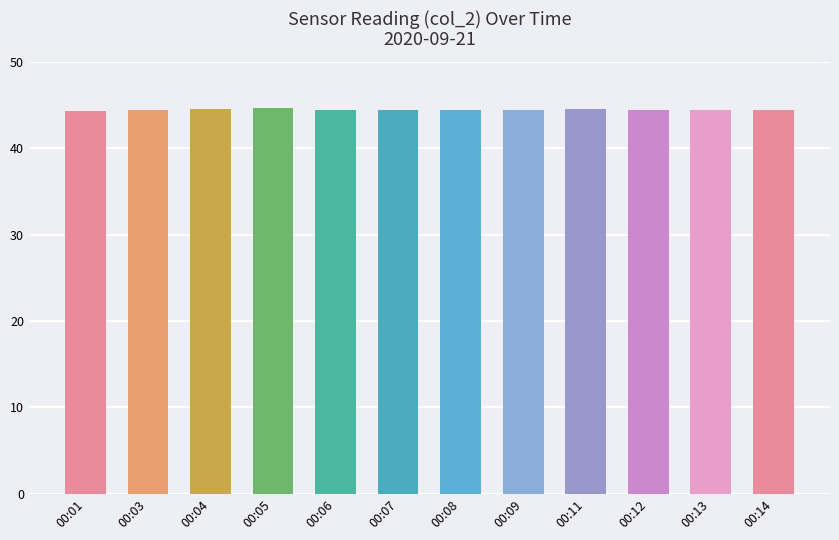

What is the maximum value shown in the chart?

44.7